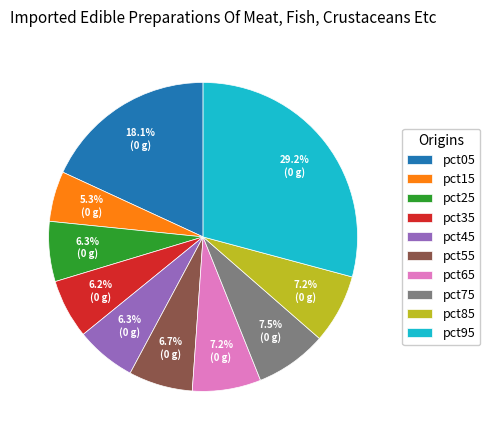

How many segments does this pie chart have?

10